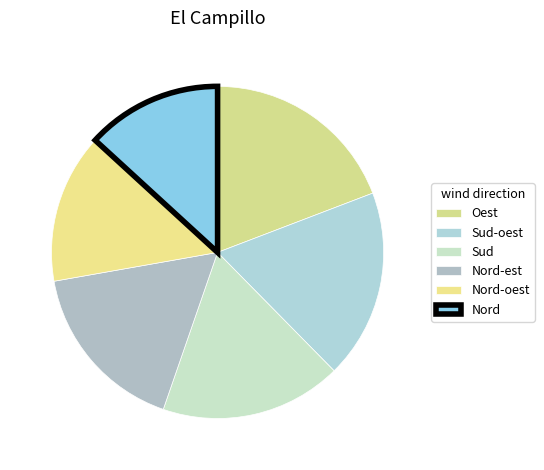

How many segments does this pie chart have?

6